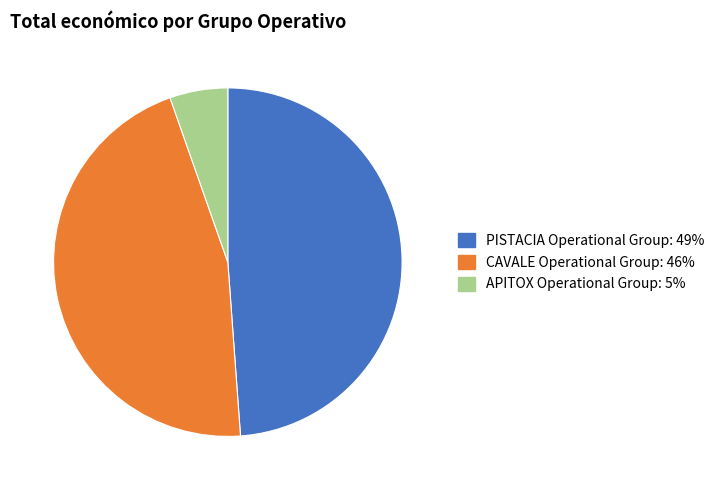

Do PISTACIA Operational Group and APITOX Operational Group together represent more than half of the pie?

Yes